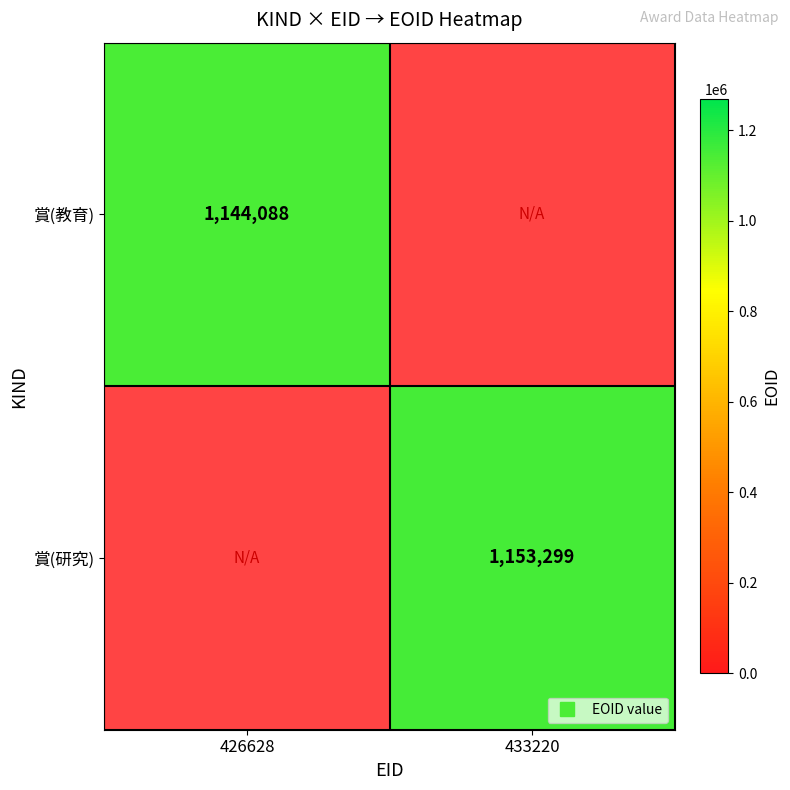

Which label corresponds to the largest value in the chart?

433220